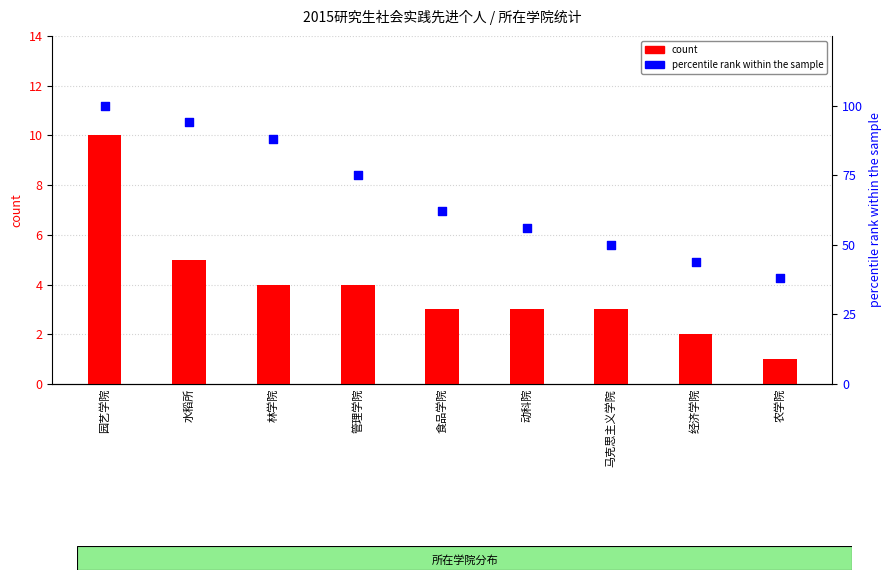

Which series contains the lowest Y value?

count